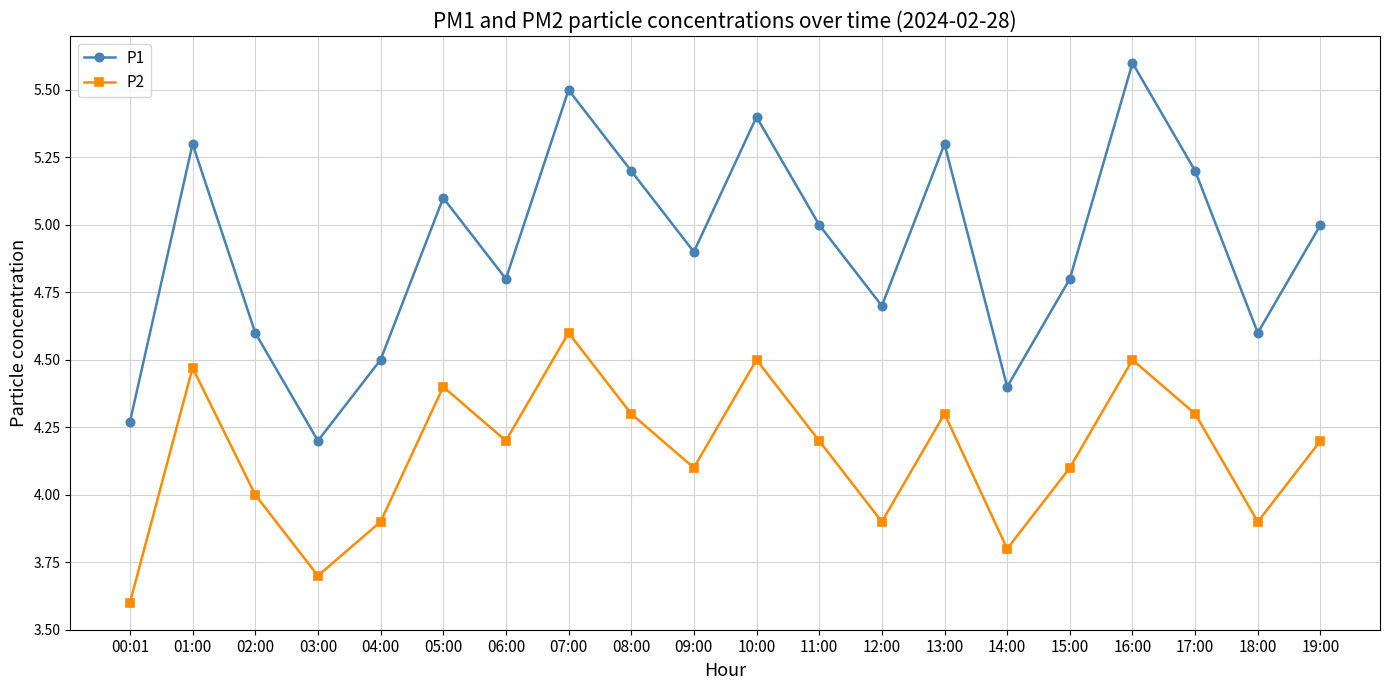

What is the approximate value of P1 at 18:00?

4.6